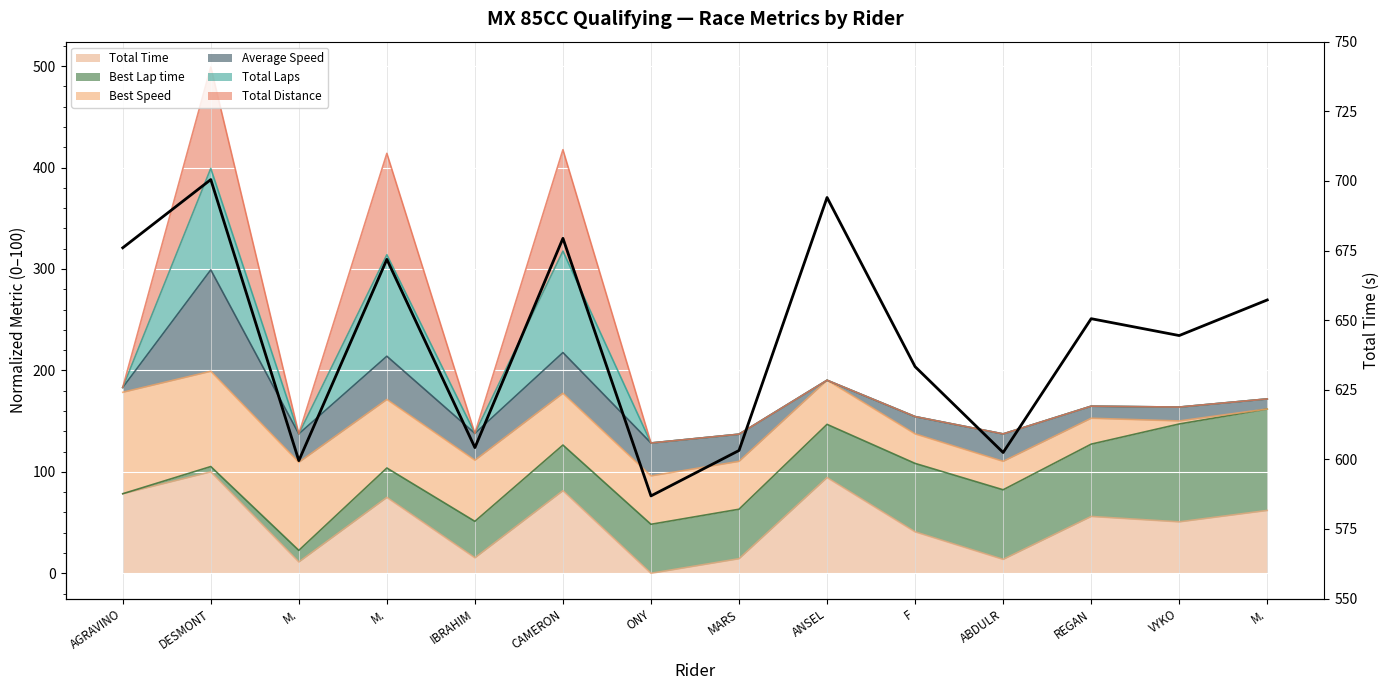

Approximately how many times larger is the value at IBRAHIM compared to ANSEL?

0.9